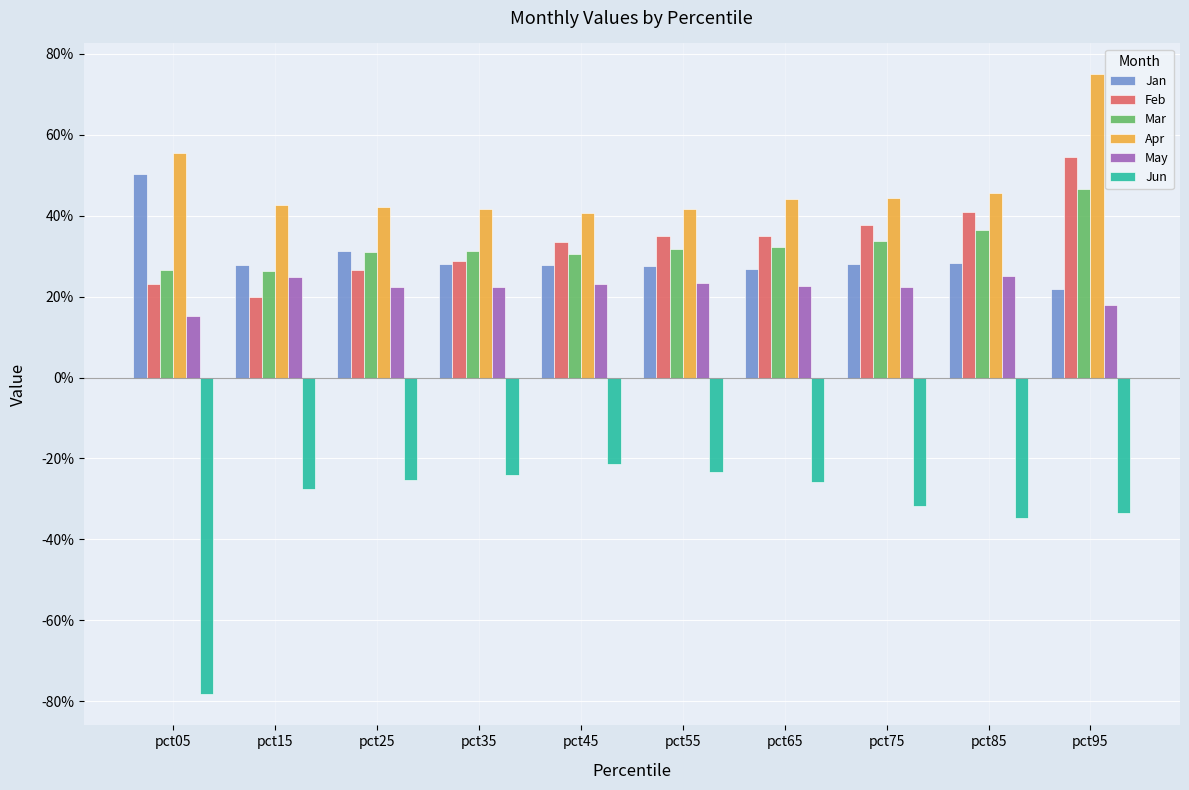

What is the spread (max minus min) of values at pct85?

0.8